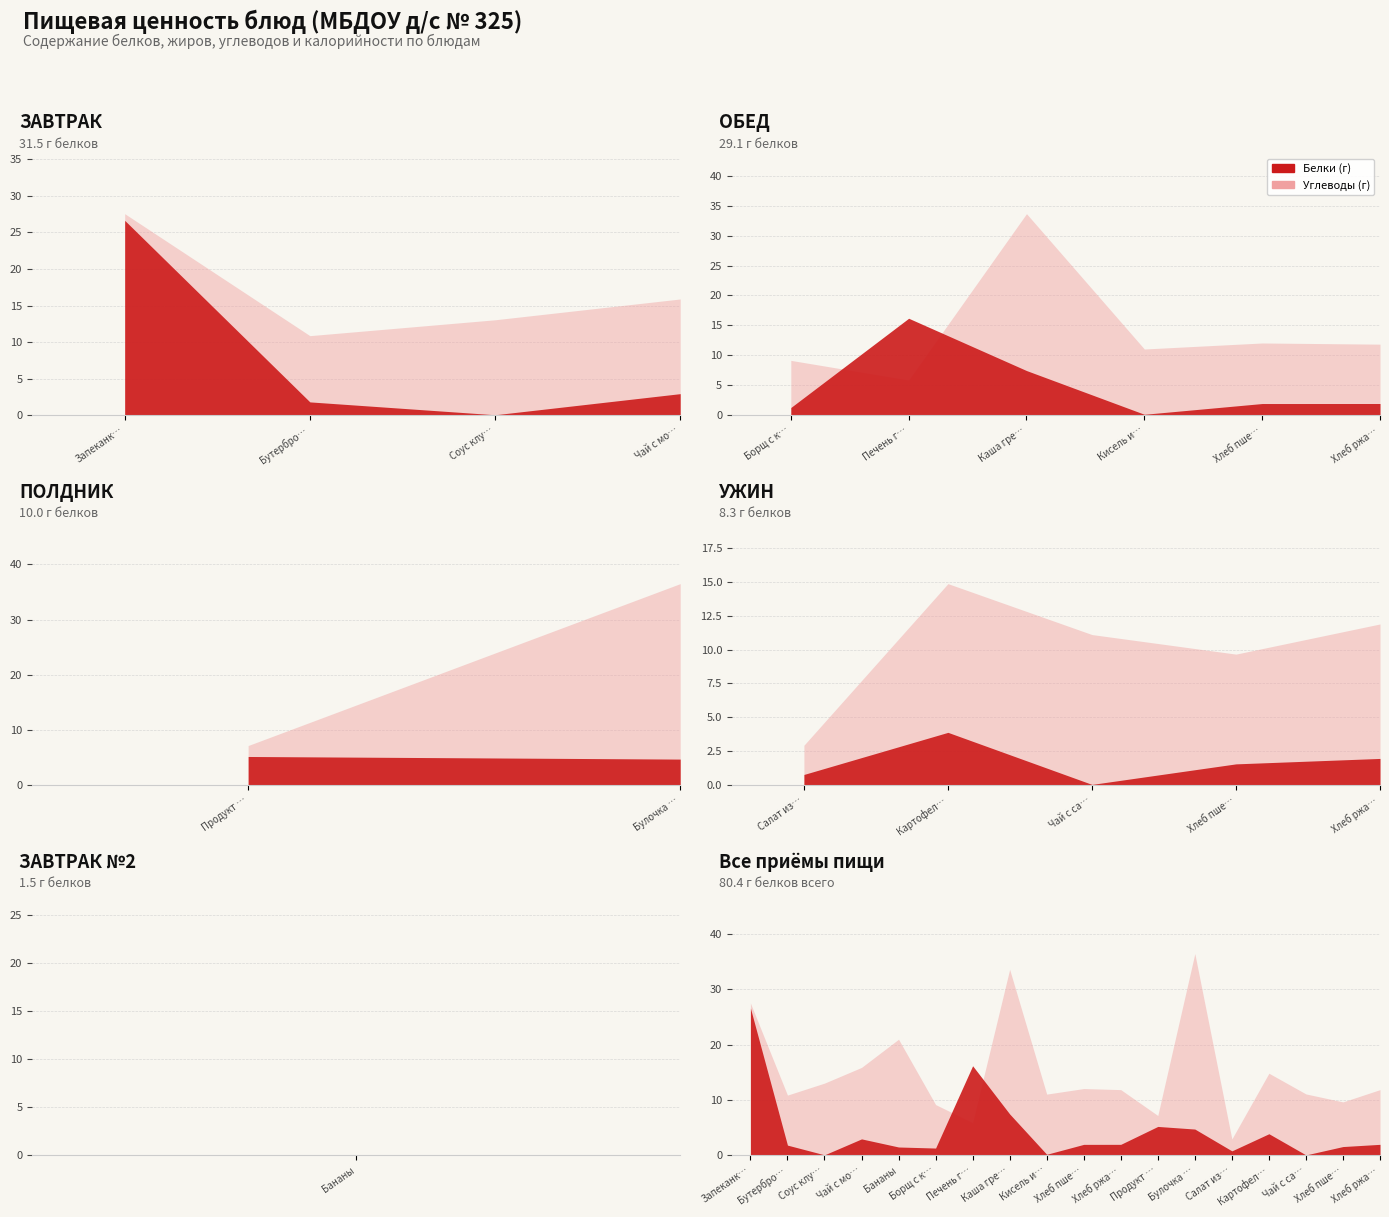

Where does the Белки series first go above 1?

Запеканка из творога